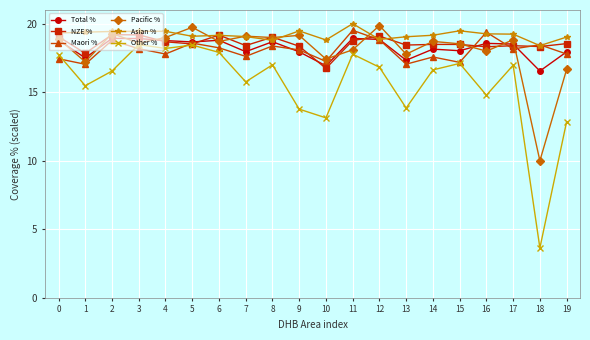

Which category has the lowest value across all series?

18